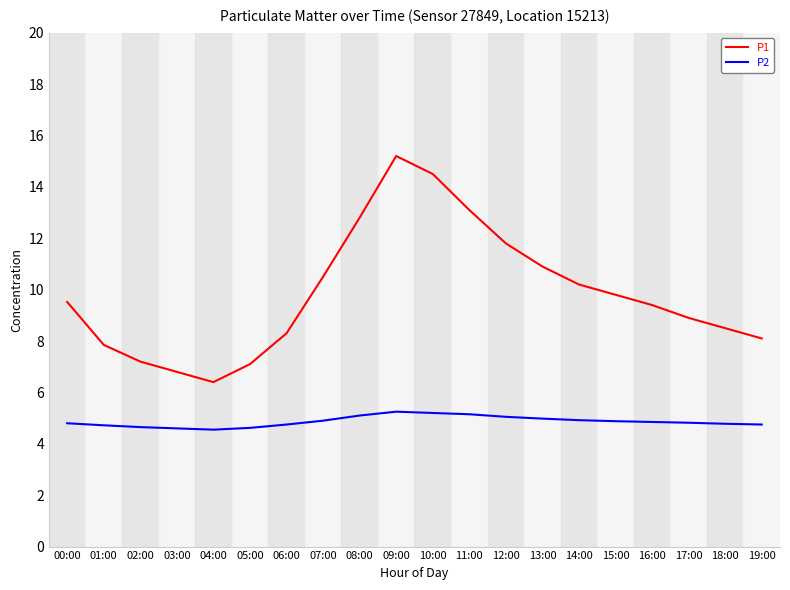

Which series has the widest spread of values?

P1